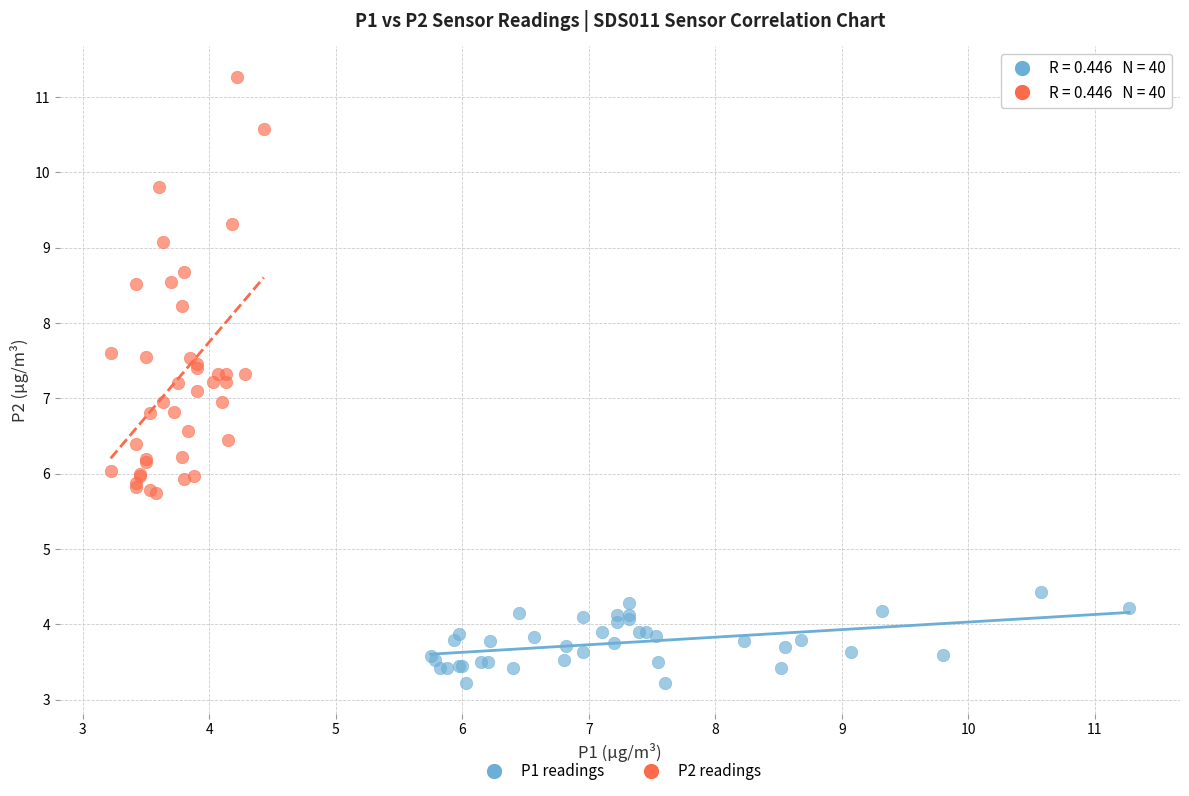

Which series reaches the minimum Y coordinate?

P1 readings